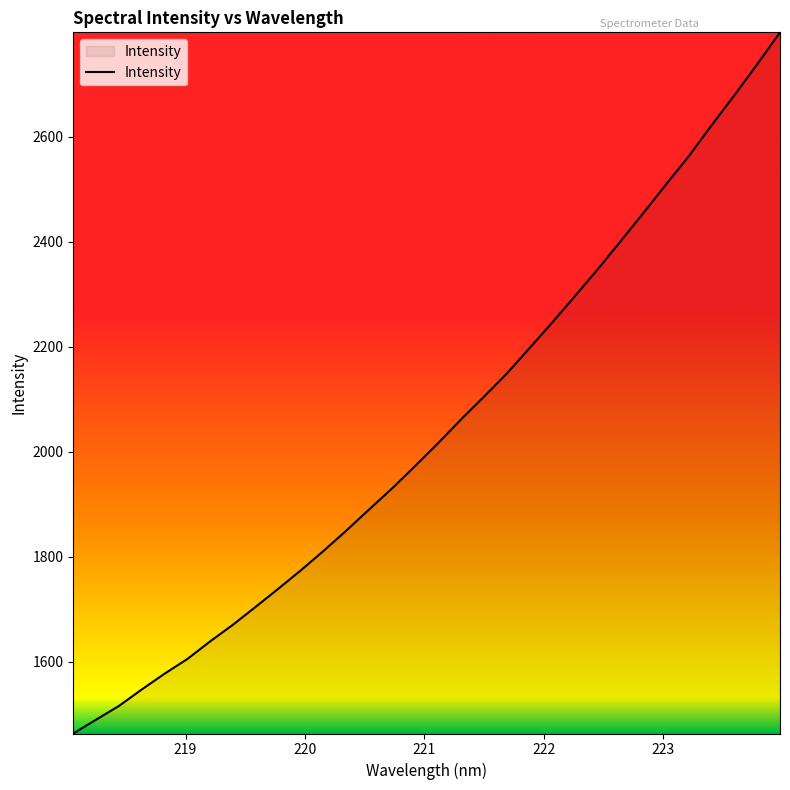

What is the minimum value shown in the chart?

1463.6